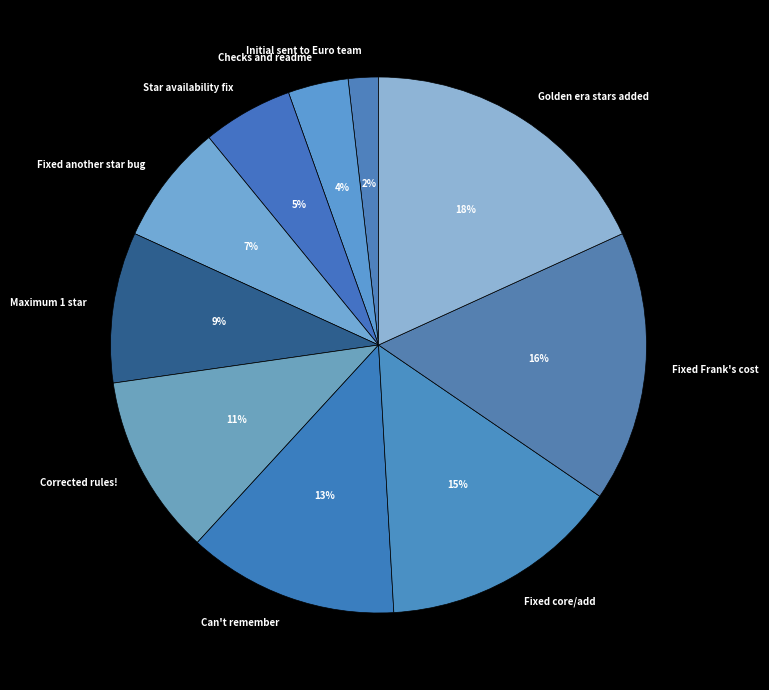

Which category has the biggest portion of the pie?

Golden era stars added